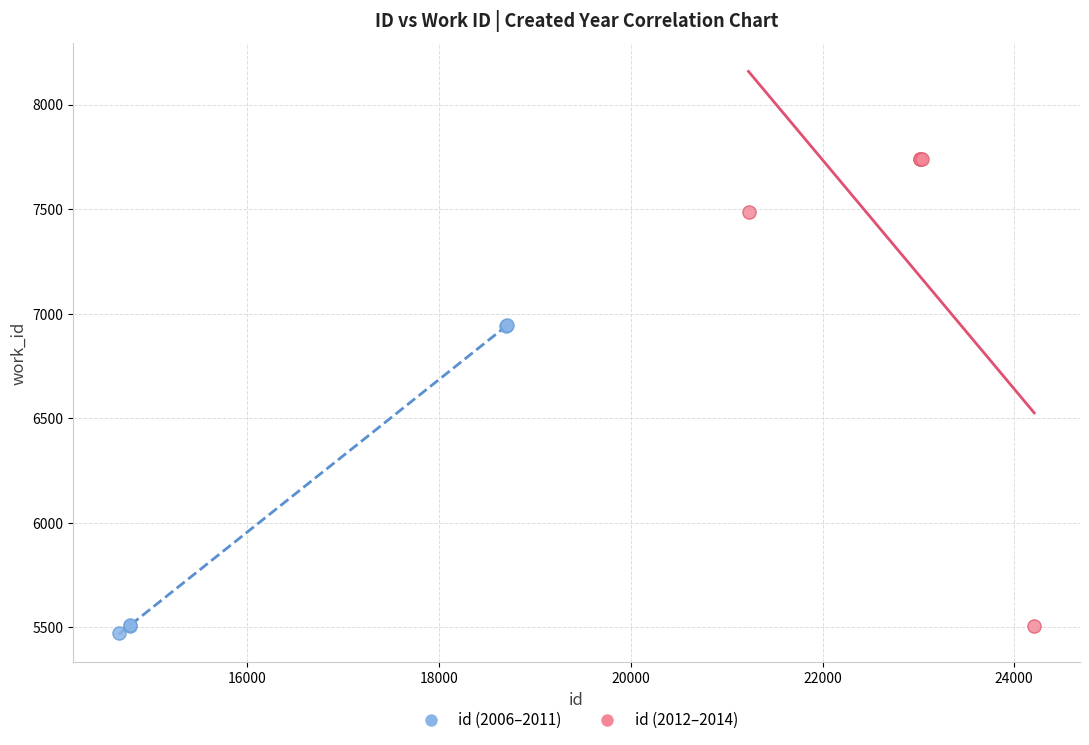

Which series has the largest Y range (max minus min)?

id (2012–2014)